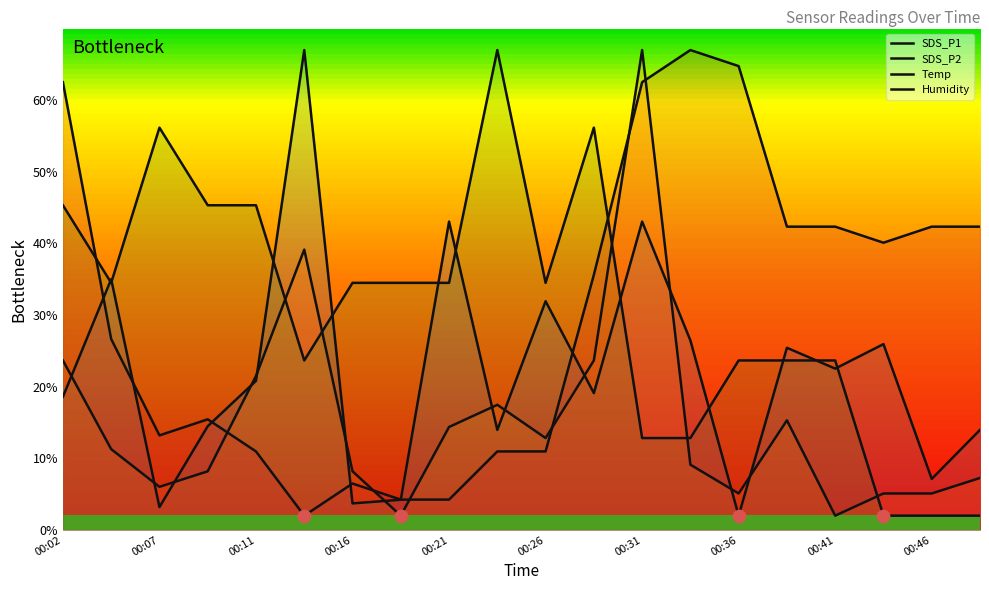

Which series has the largest total across all categories?

Temp